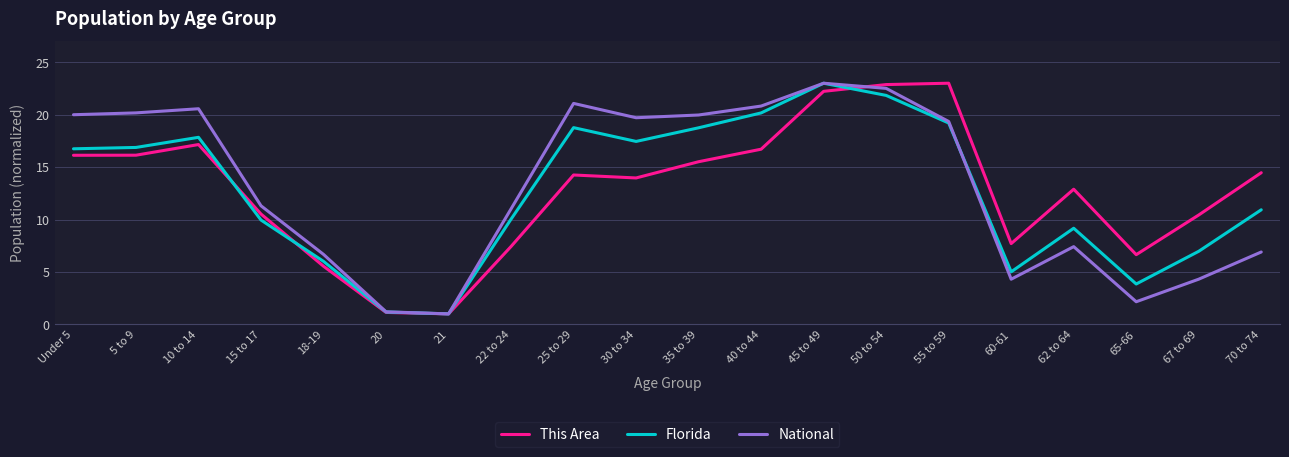

Which series changed the most between 15 to 17 and 55 to 59?

This Area